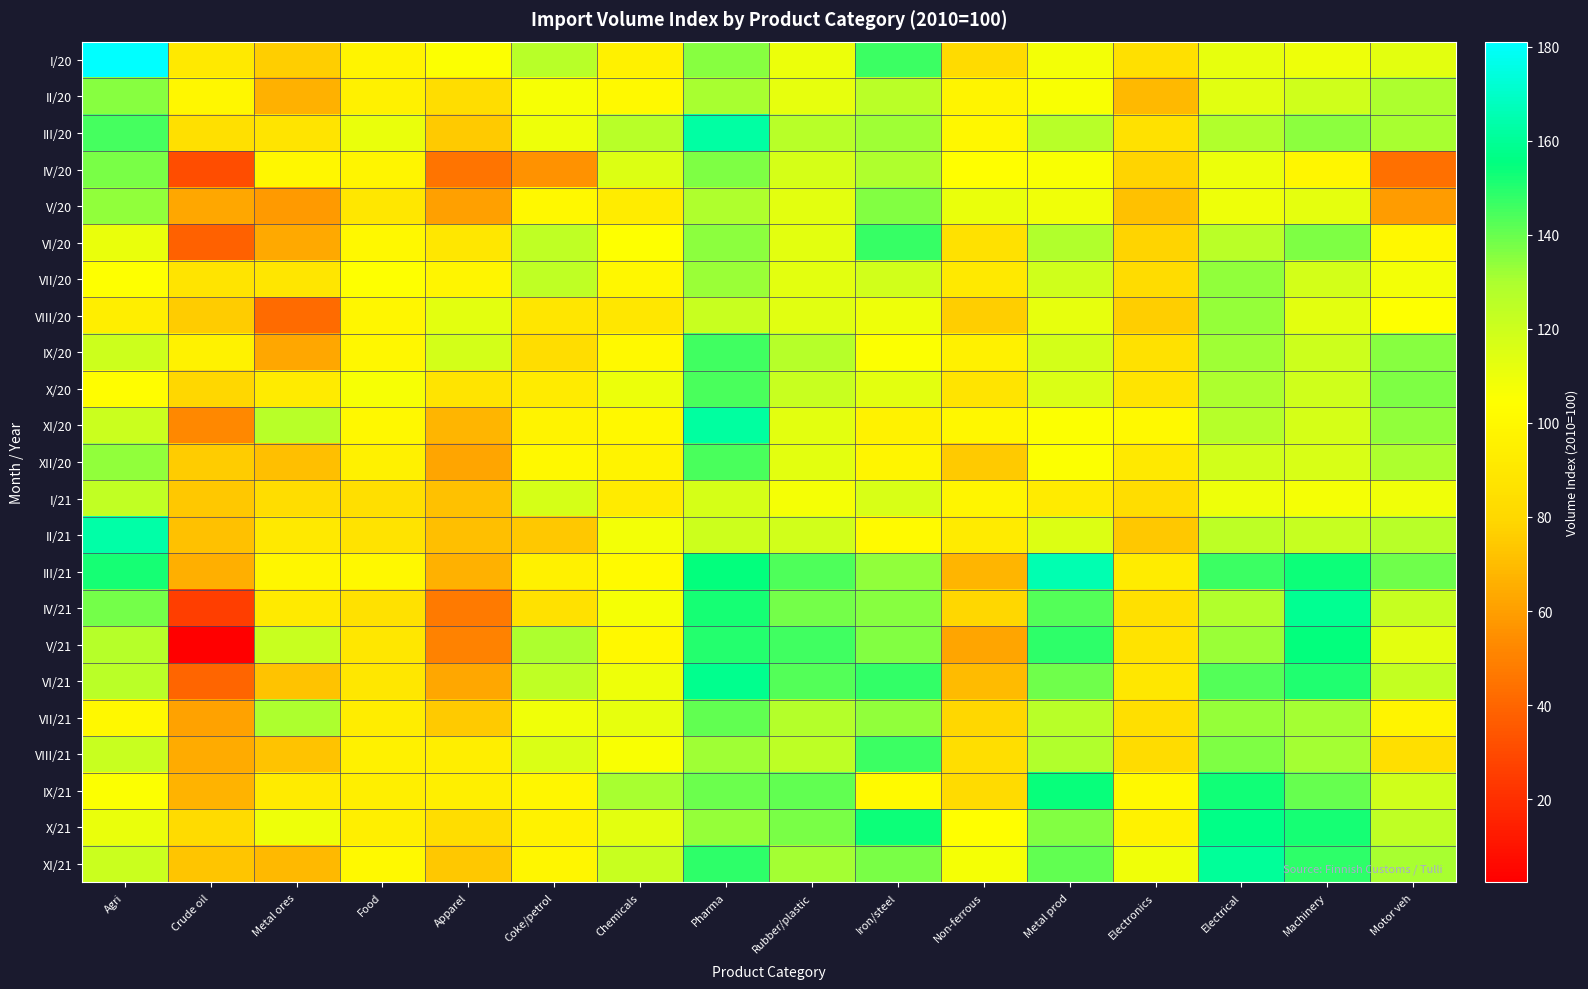

What is the spread (max minus min) of values at Machinery?

60.1